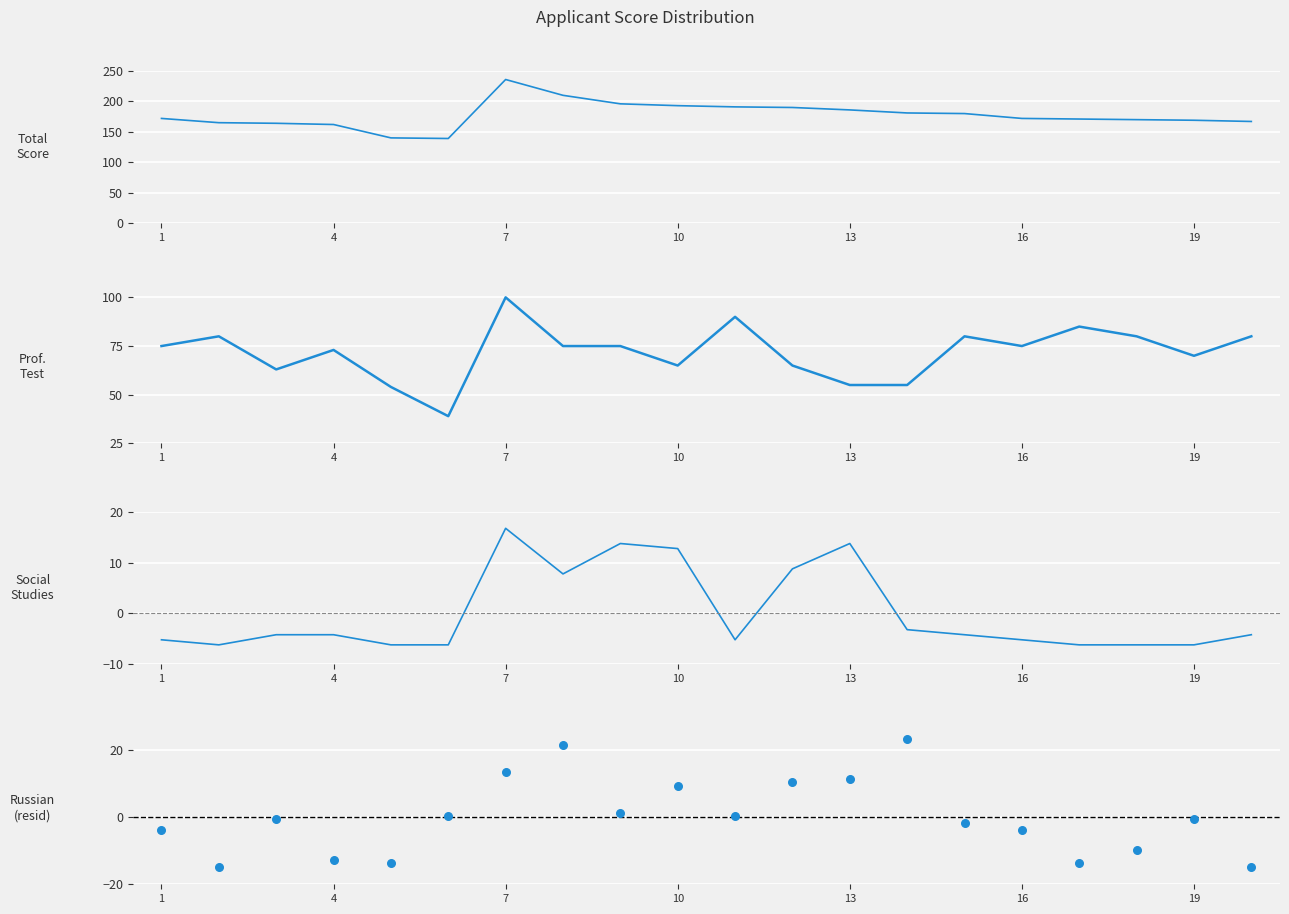

At how many categories does at least one series exceed 137?

20